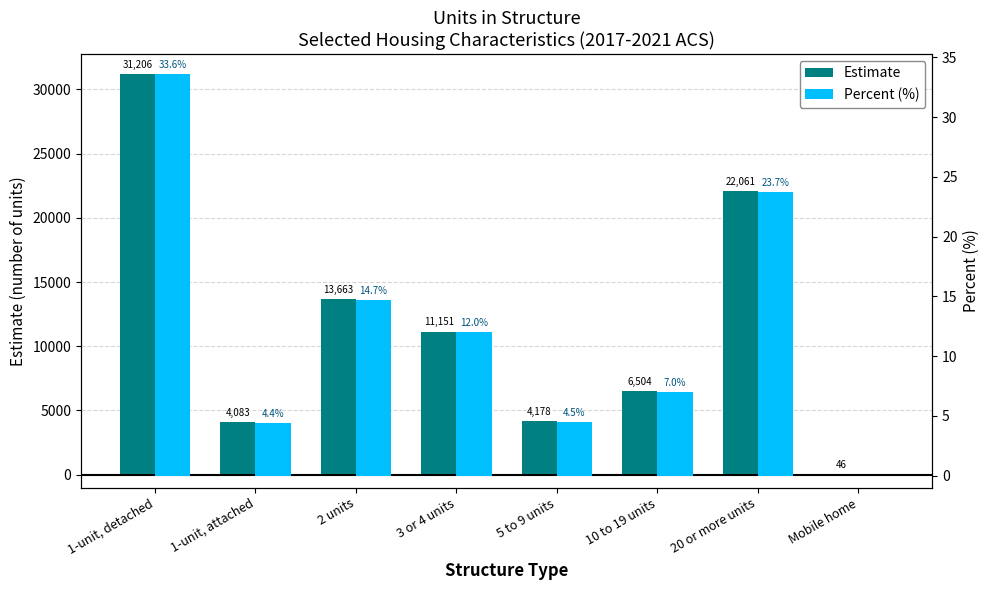

At which label does Estimate reach its peak?

1-unit, detached